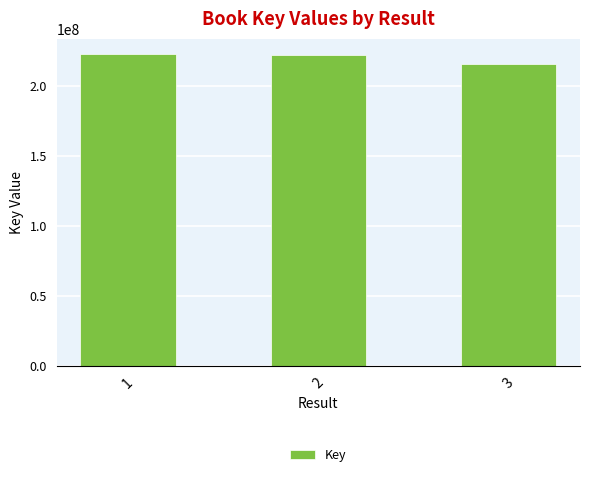

What is the greatest value displayed?

222492869